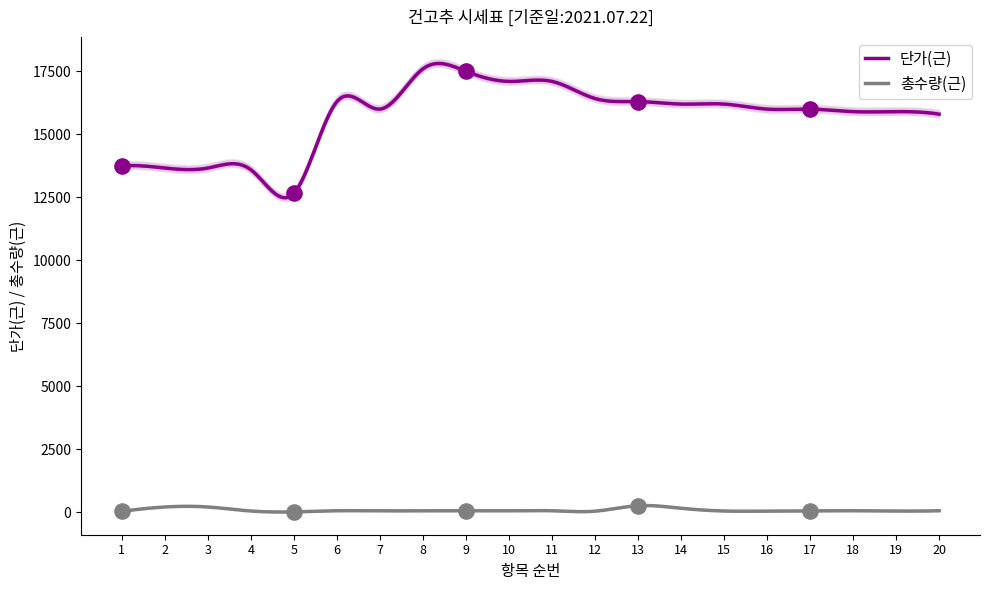

At which category is the sum across all series the highest?

8